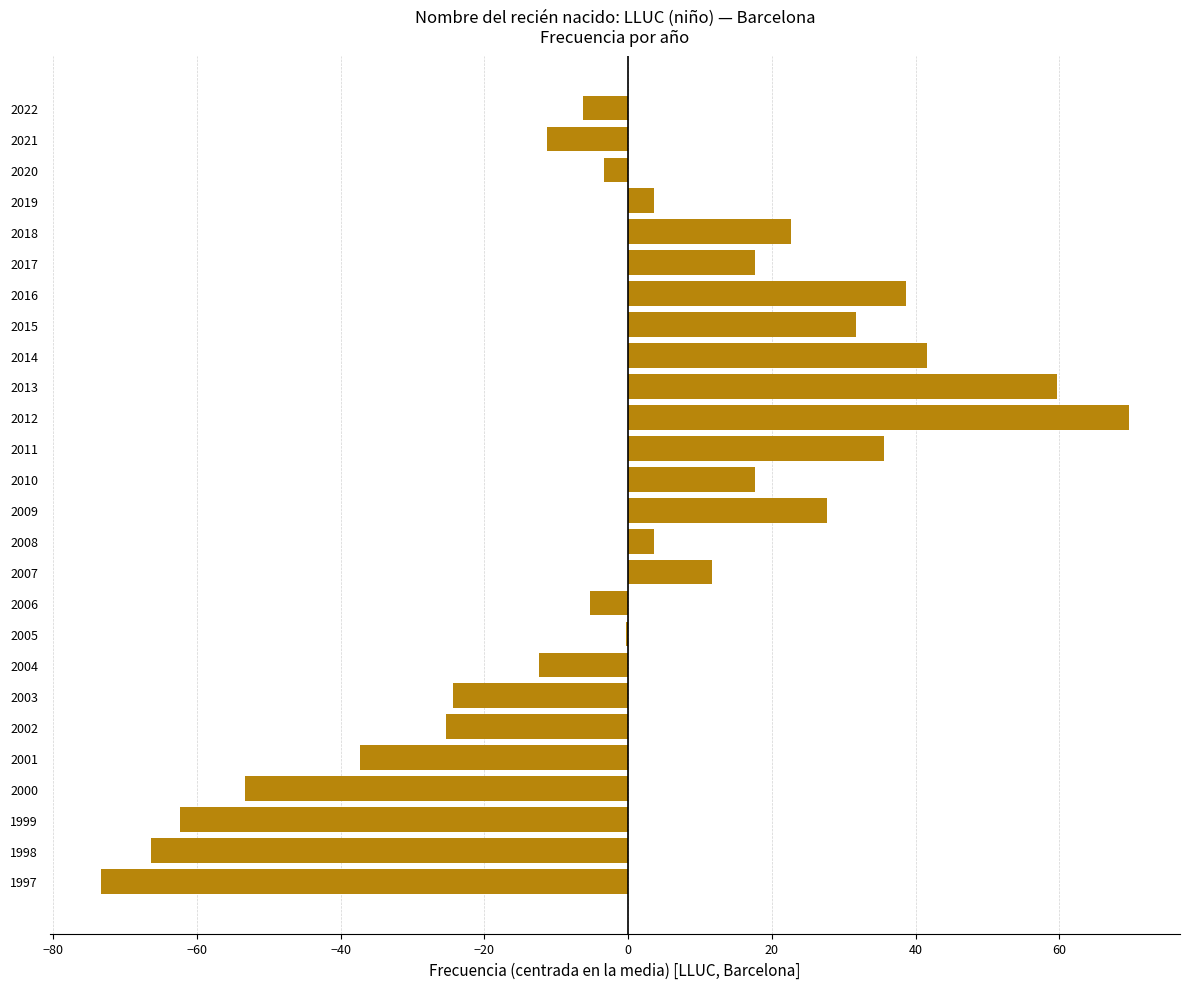

What is the sum of the values at 1998 and 2002?

-91.7